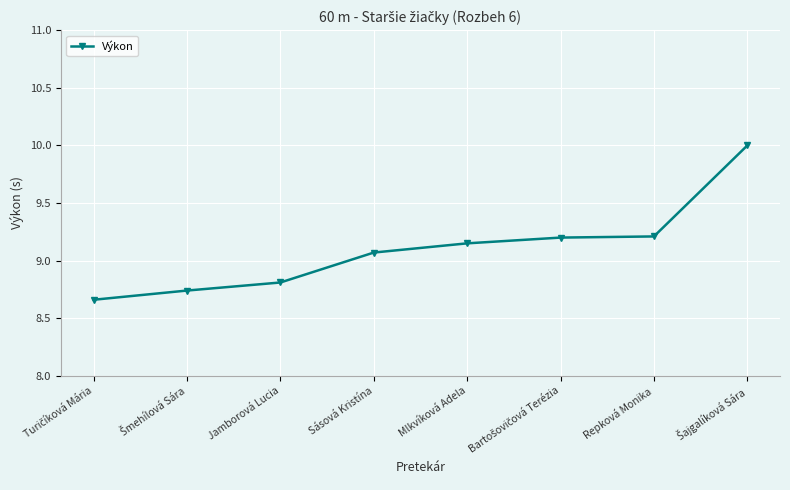

What is the value of the 4th point from the left?

9.1